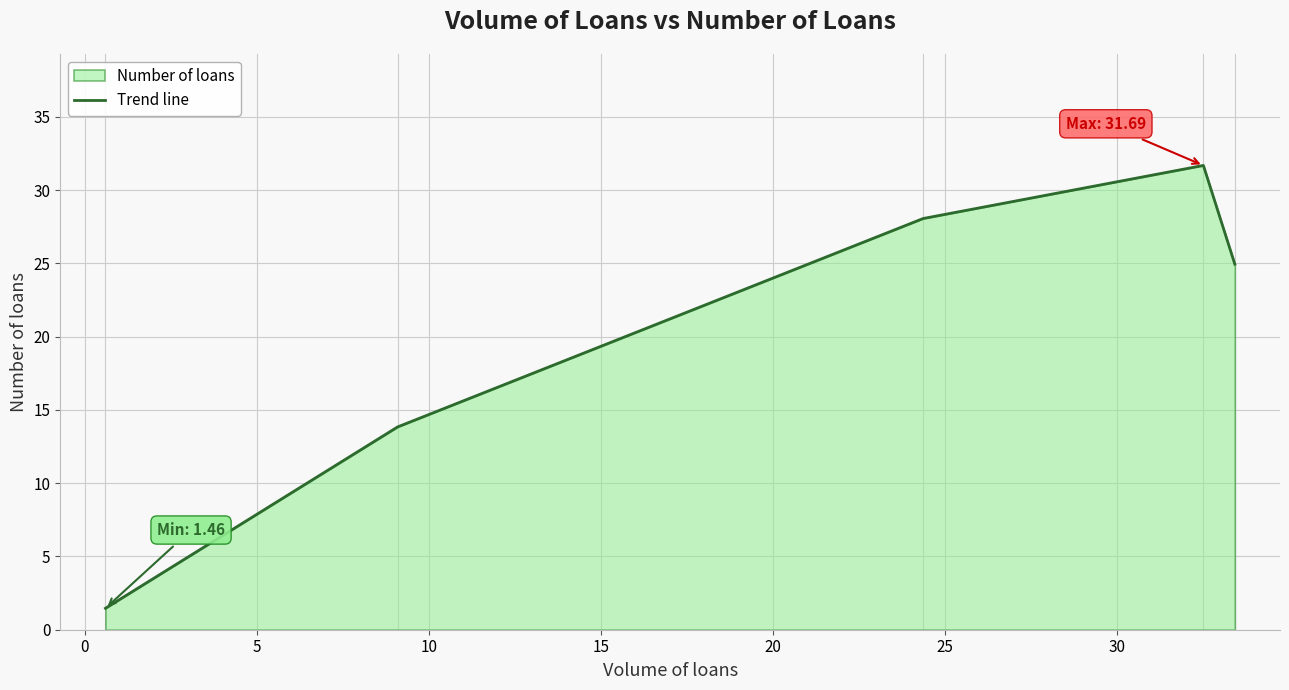

True or false: the data has more than 1 interior local peaks.

False